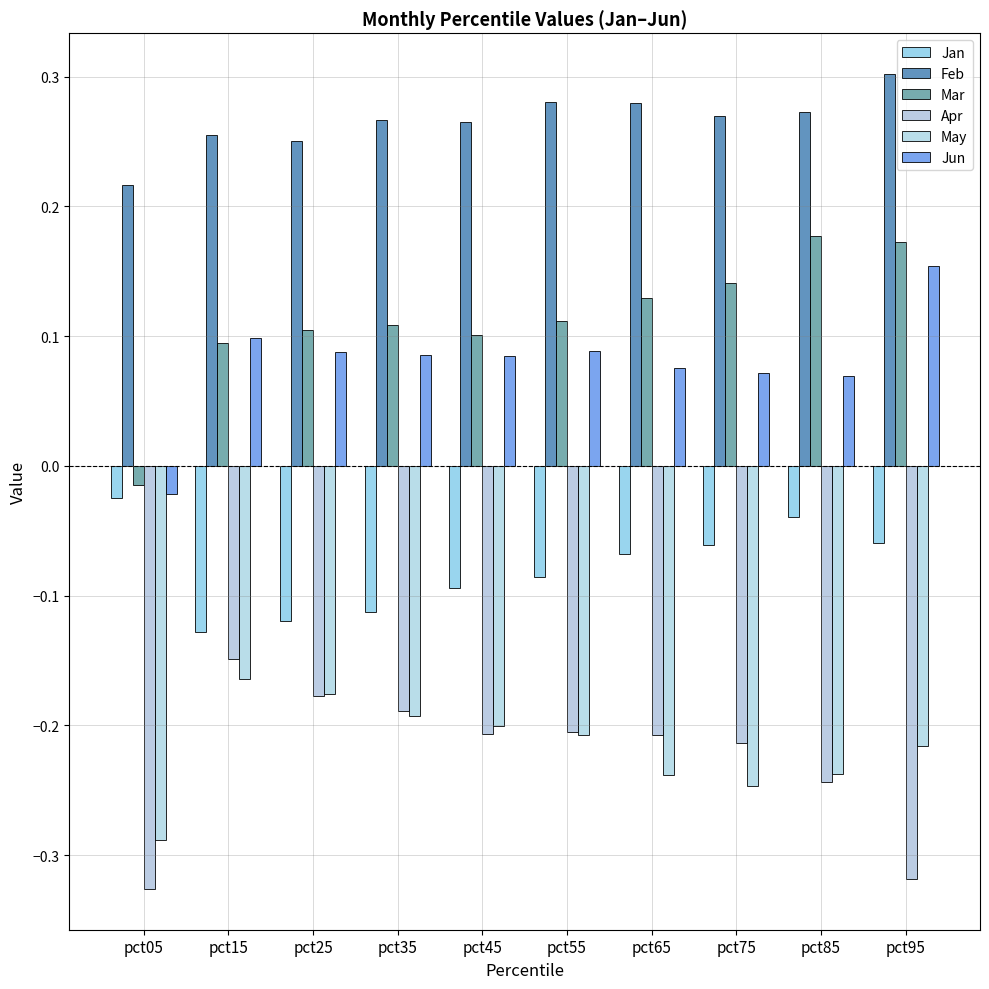

What are all the series names shown in the legend?

Jan, Feb, Mar, Apr, May, Jun